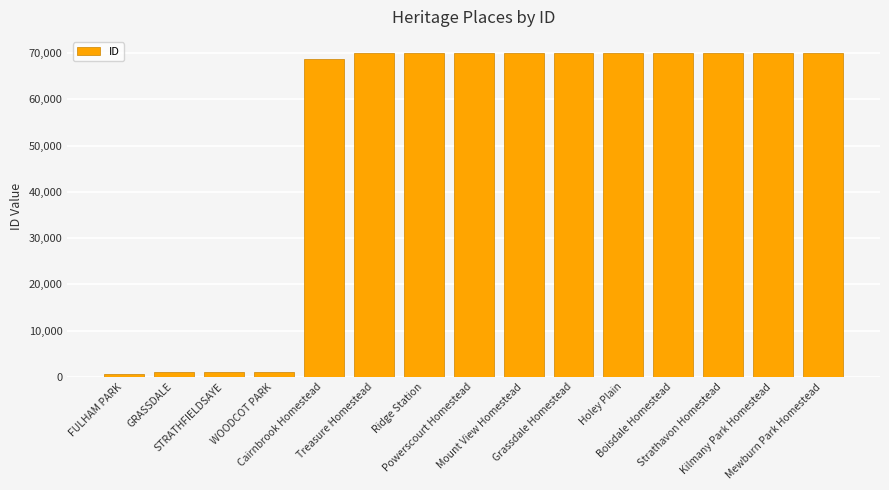

Are the bars grouped side by side (vs. stacked)?

No